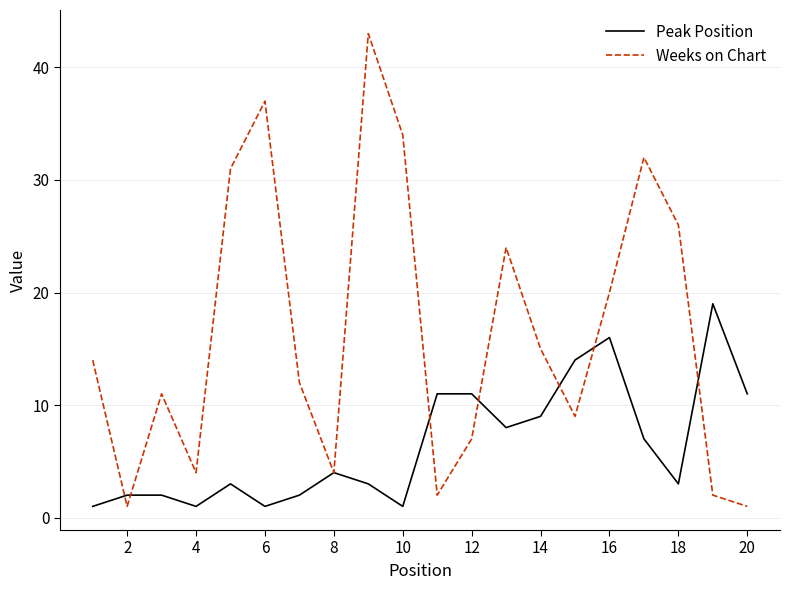

Reading right to left, what are all the values shown in this chart?

Peak Position: 11	19	3	7	16	14	9	8	11	11	1	3	4	2	1	3	1	2	2	1
Weeks on Chart: 1	2	26	32	20	9	15	24	7	2	34	43	4	12	37	31	4	11	1	14